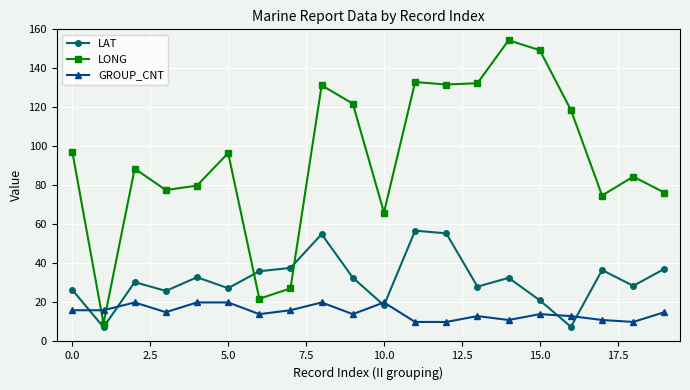

Which series has the largest range (max minus min)?

LONG